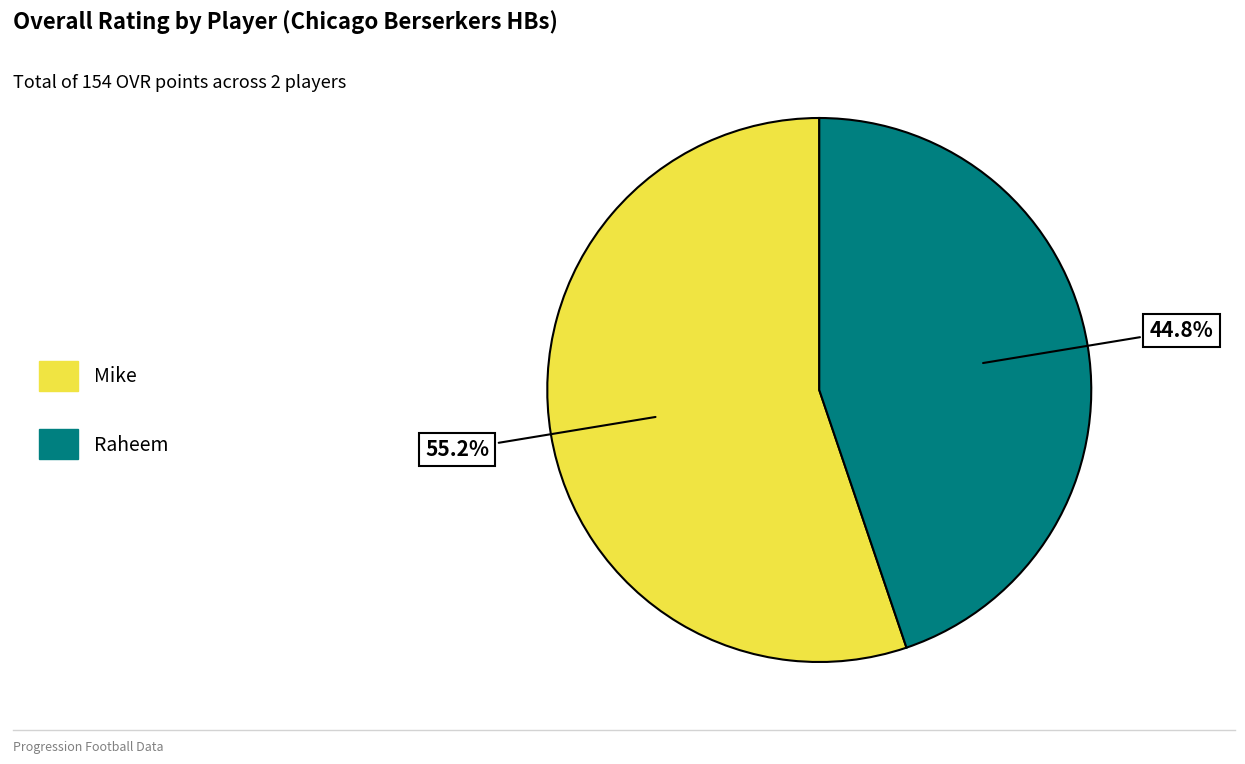

Which category has the smallest portion of the pie?

Raheem